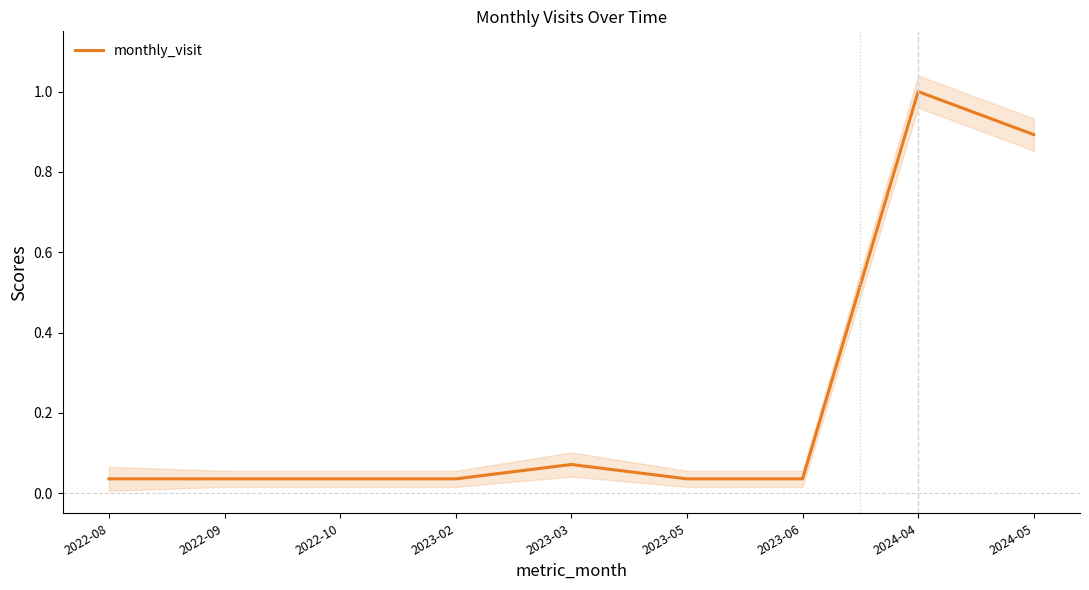

List the labels in order of value, largest first.

2024-04, 2024-05, 2023-03, 2022-08, 2022-09, 2022-10, 2023-02, 2023-05, 2023-06